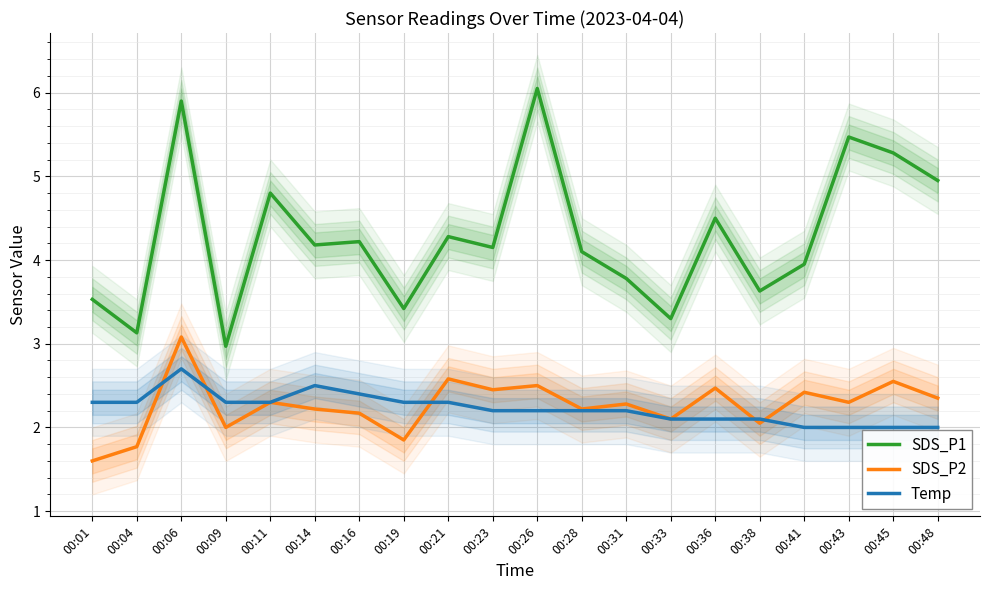

At how many categories does at least one series exceed 3?

19